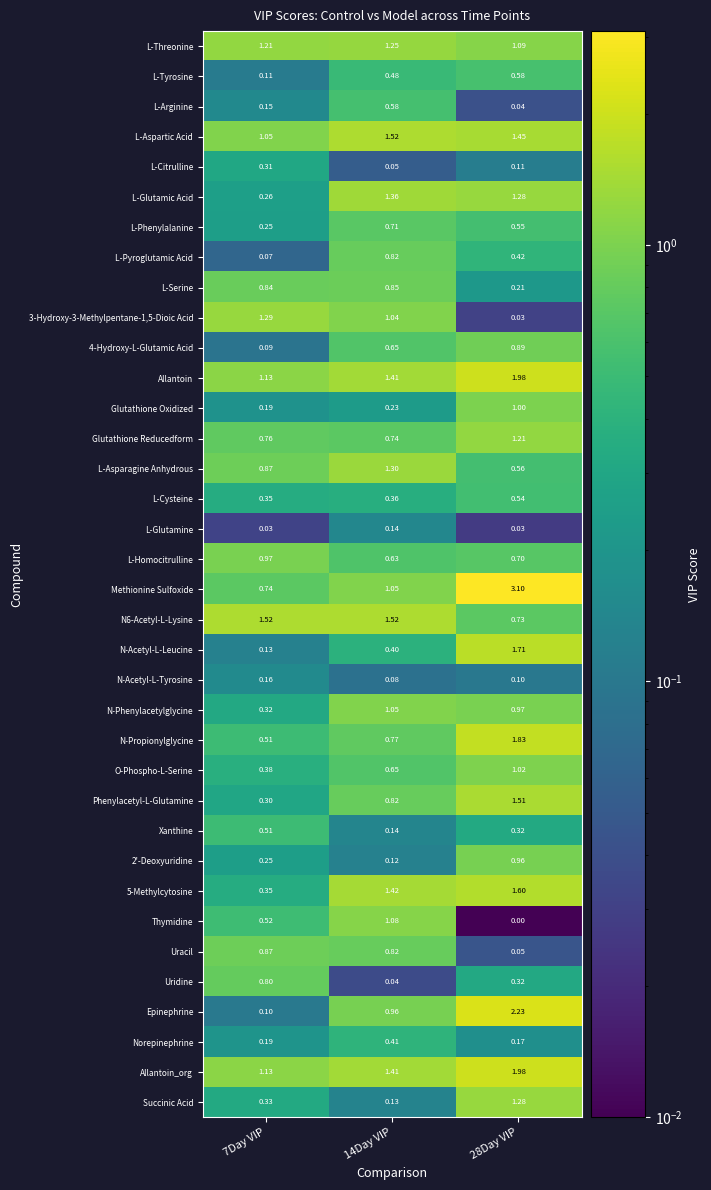

Which series has the largest range (max minus min)?

Methionine Sulfoxide